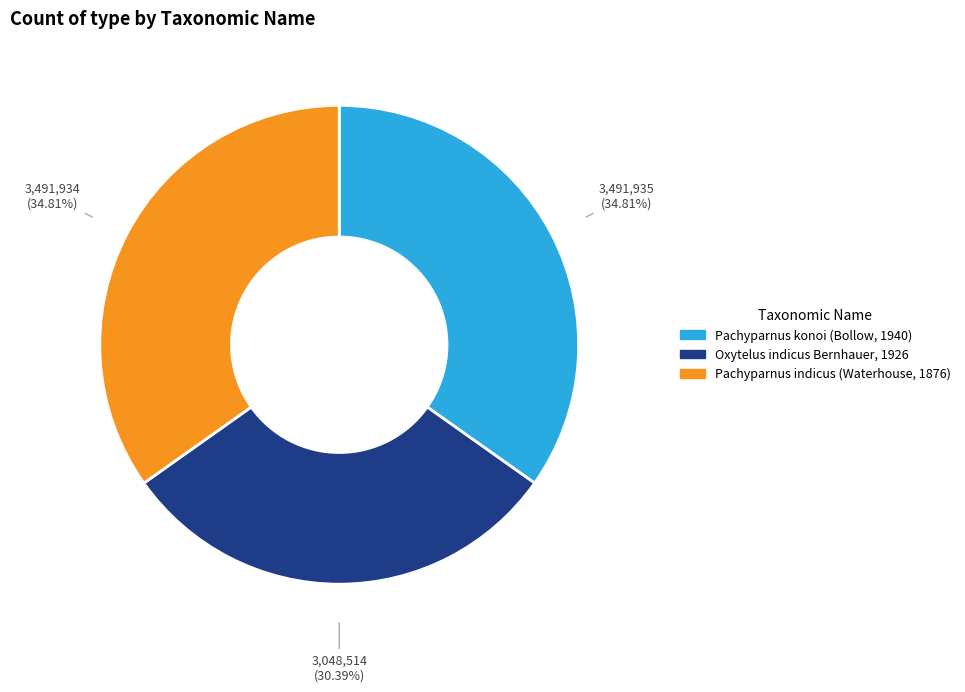

Approximately how many times larger is the value at Pachyparnus konoi (Bollow, 1940) compared to Oxytelus indicus Bernhauer, 1926?

1.1